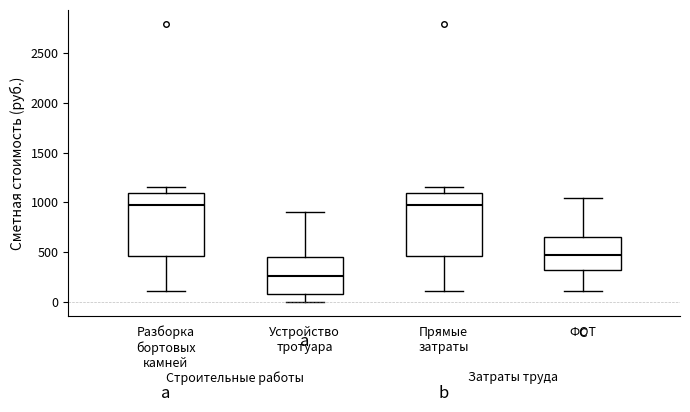

Where does the median line of the box for Разборка бортовых камней sit on the y-axis? The values are not printed on the chart, so give them approximately, as read against the axis.

1000